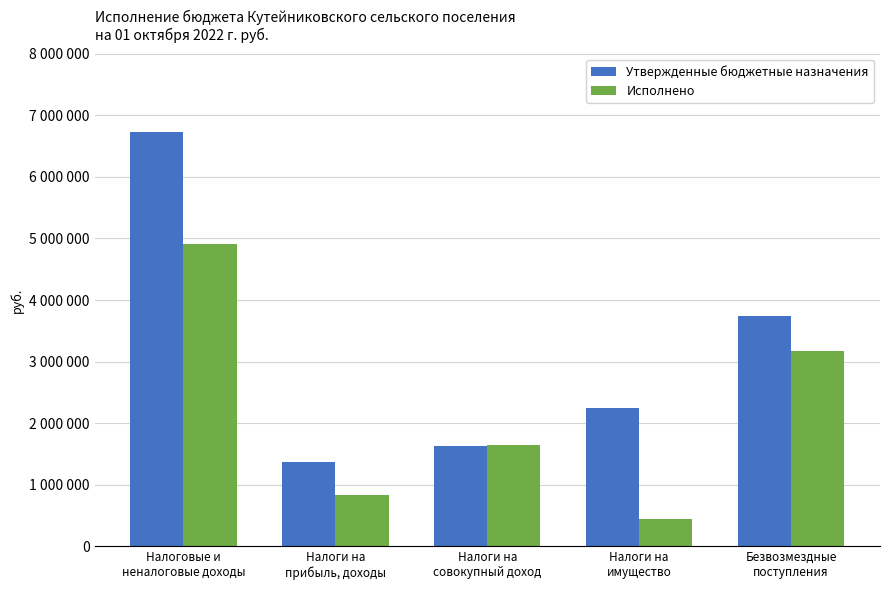

What are all the series names shown in the legend?

Утвержденные бюджетные назначения, Исполнено